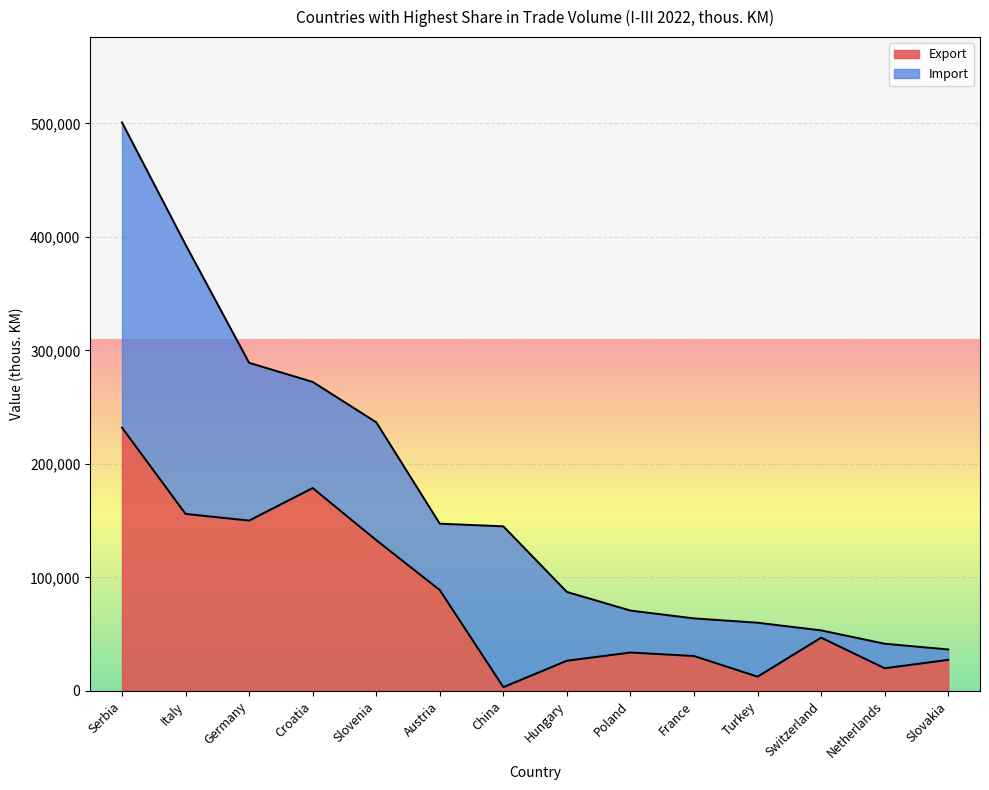

Does the chart display data point markers on the line(s)?

No